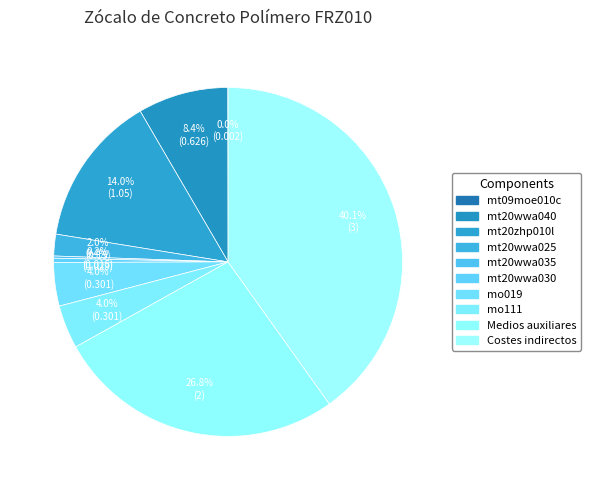

To the nearest percent, what is the difference between the mt20wwa040 and mt20wwa025 slice percentages?

6%